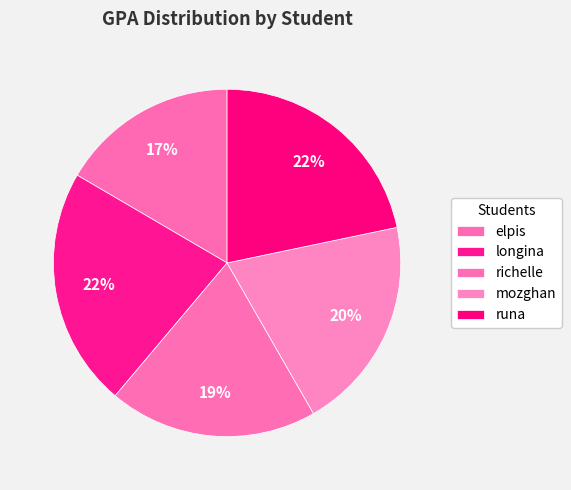

How many segments does this pie chart have?

5